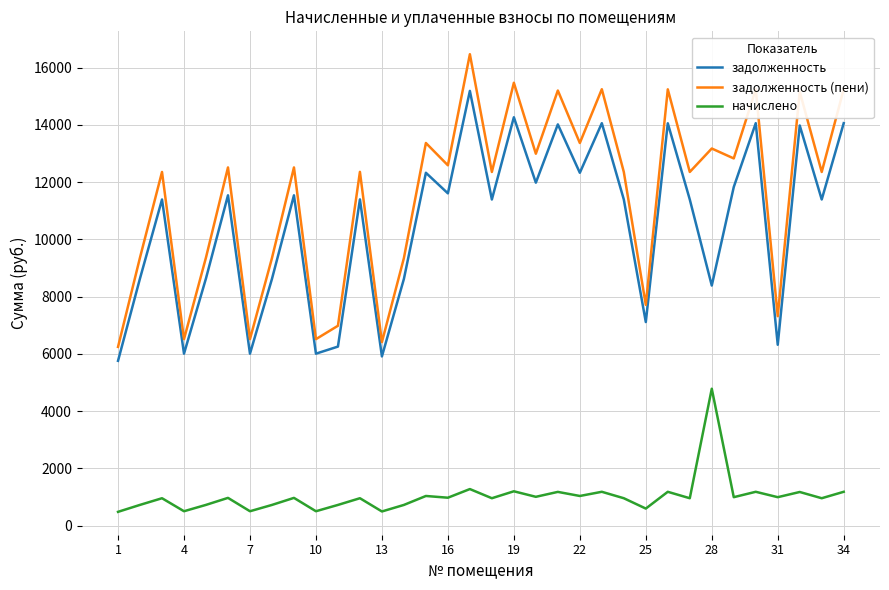

How many lines are shown in the chart?

3